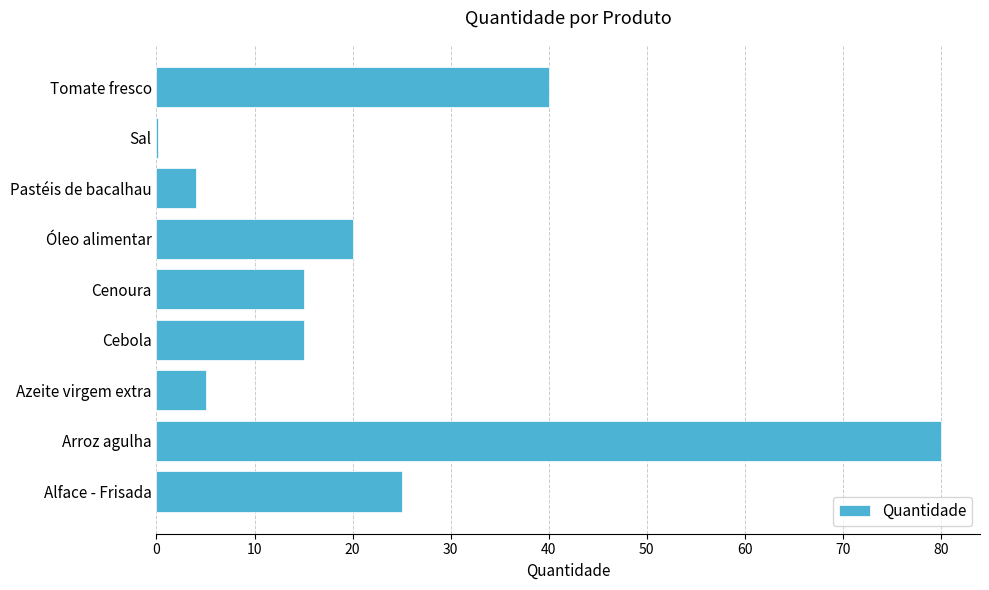

Read the value at Tomate fresco.

40.0